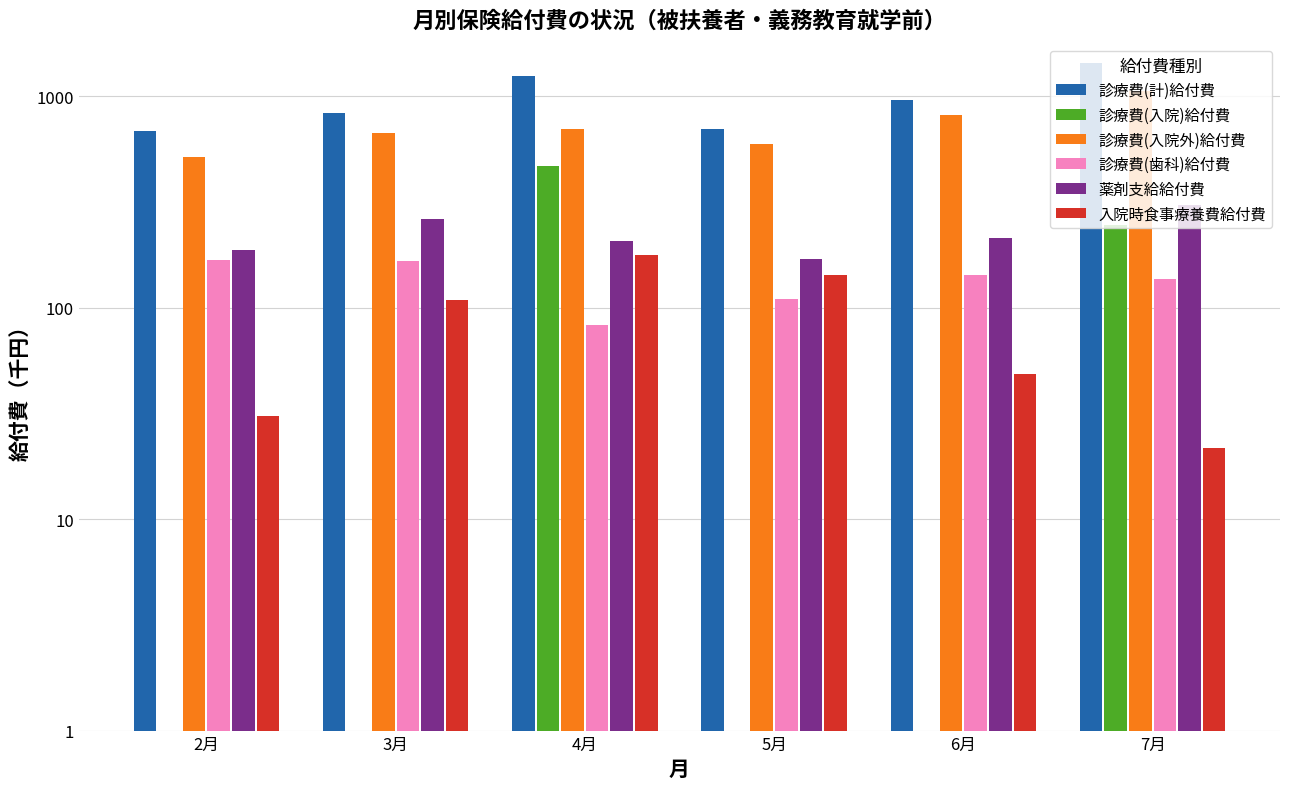

What position from the right is 6月?

2